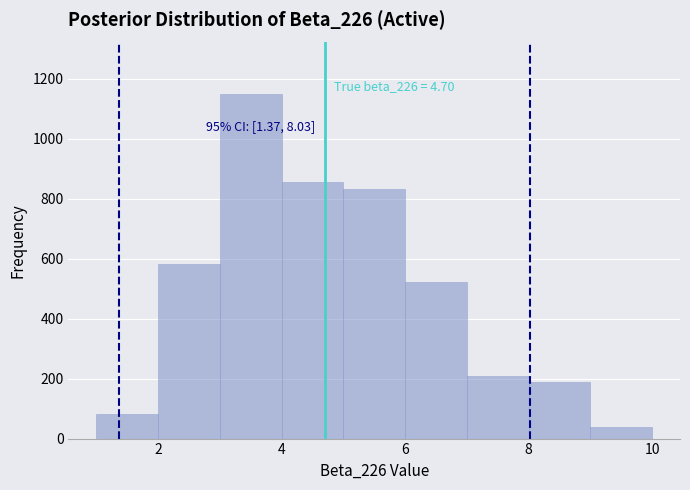

Which range on the x-axis has the tallest bar?

3 to 4